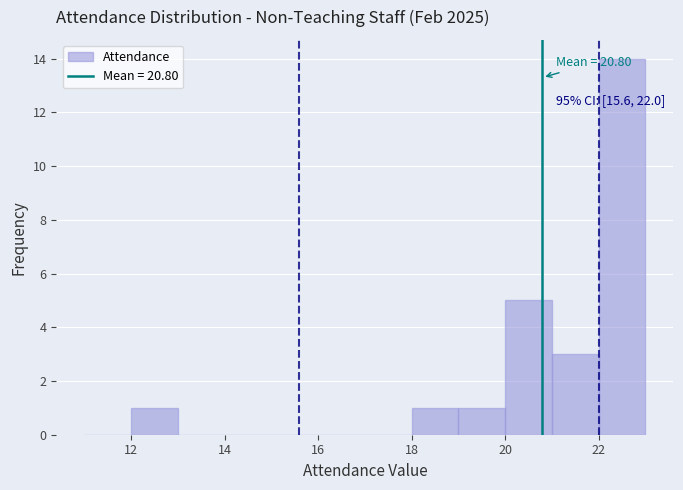

Over which range of the x-axis is the bar tallest?

22 to 23